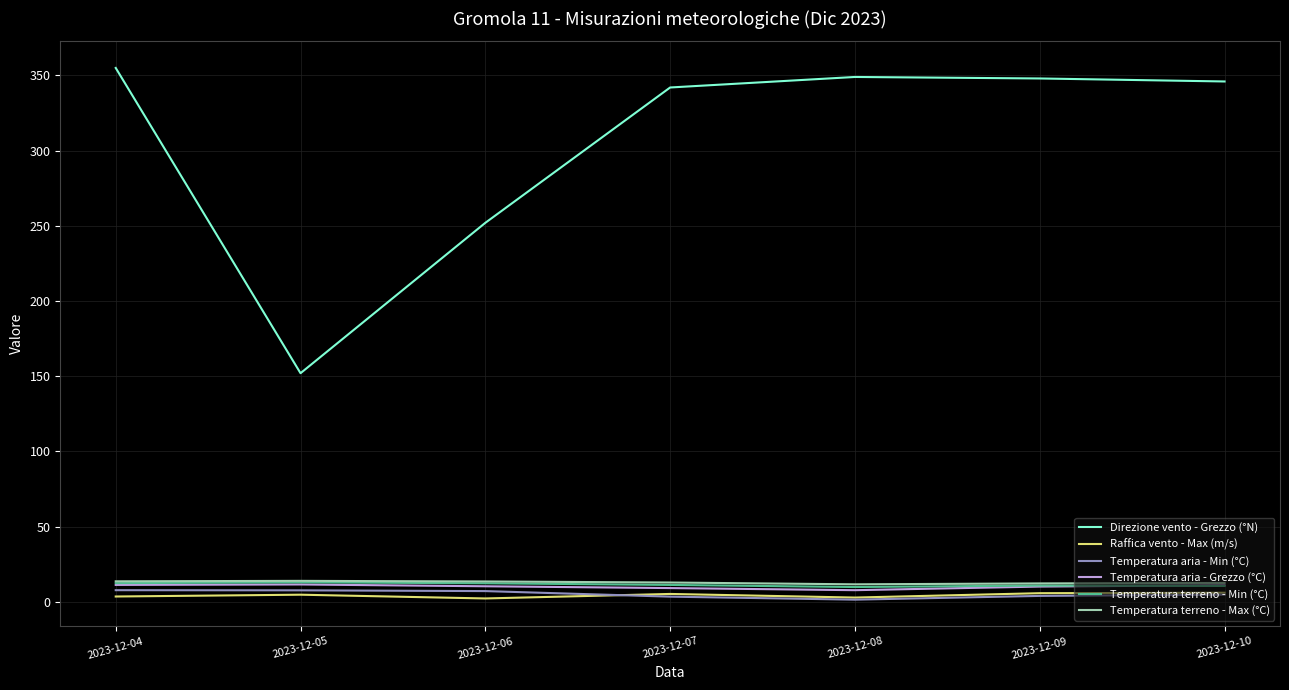

Which series has the widest spread of values?

Direzione vento - Grezzo (°N)